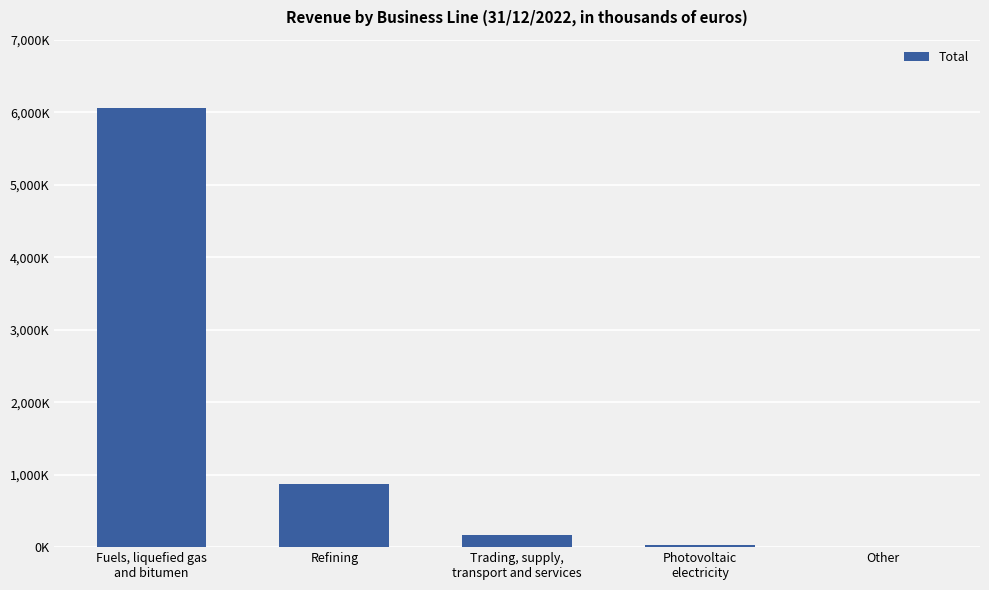

Rank the categories by value from lowest to highest.

Other, Photovoltaic
electricity, Trading, supply,
transport and services, Refining, Fuels, liquefied gas
and bitumen